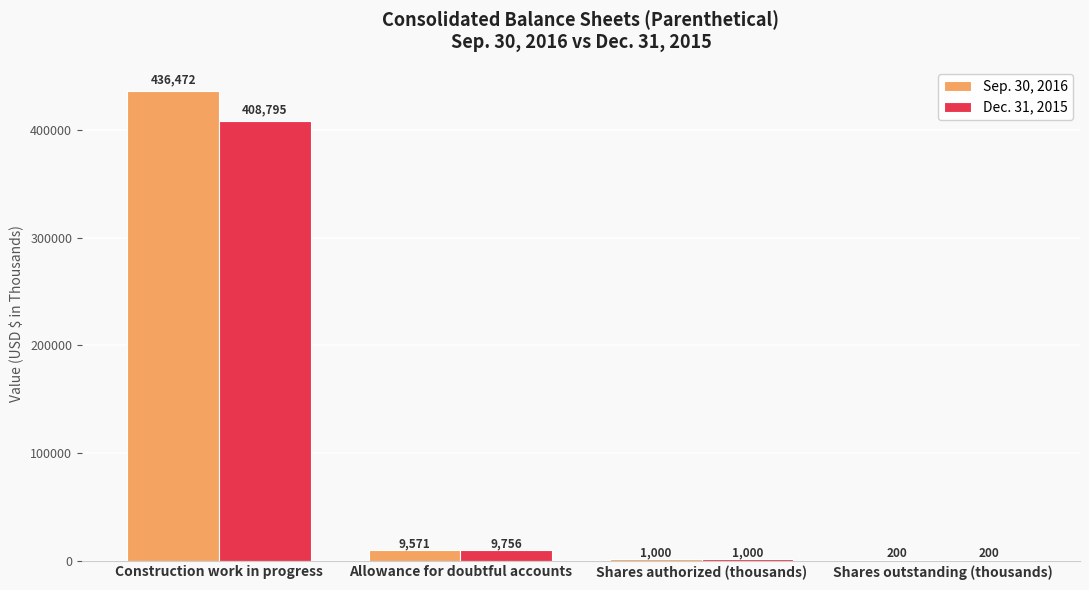

Count the number of data series in this chart.

2